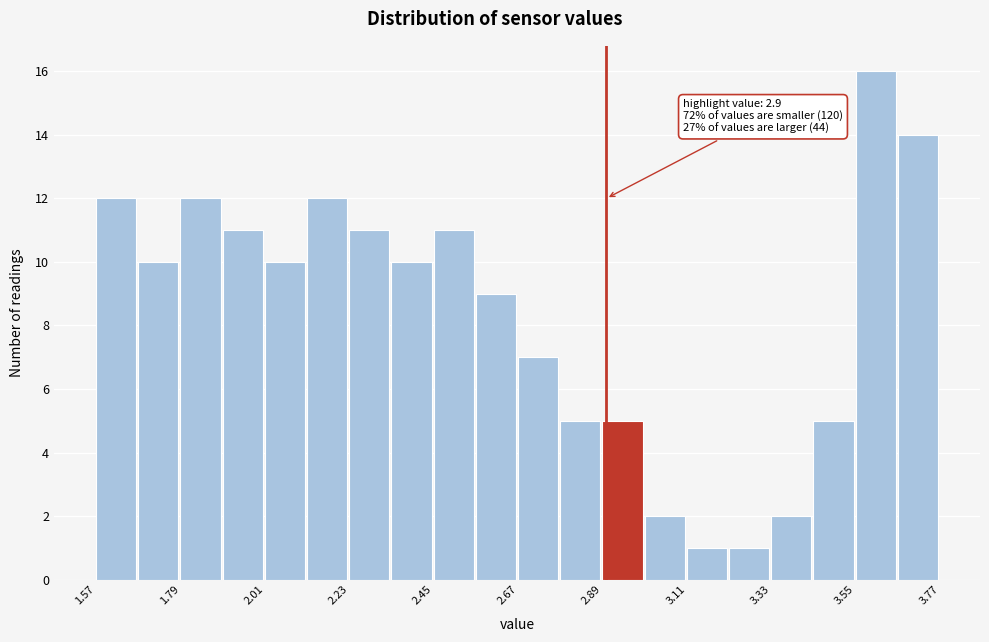

Read against the x-axis, roughly where is the centre of the tallest bar?

3.60